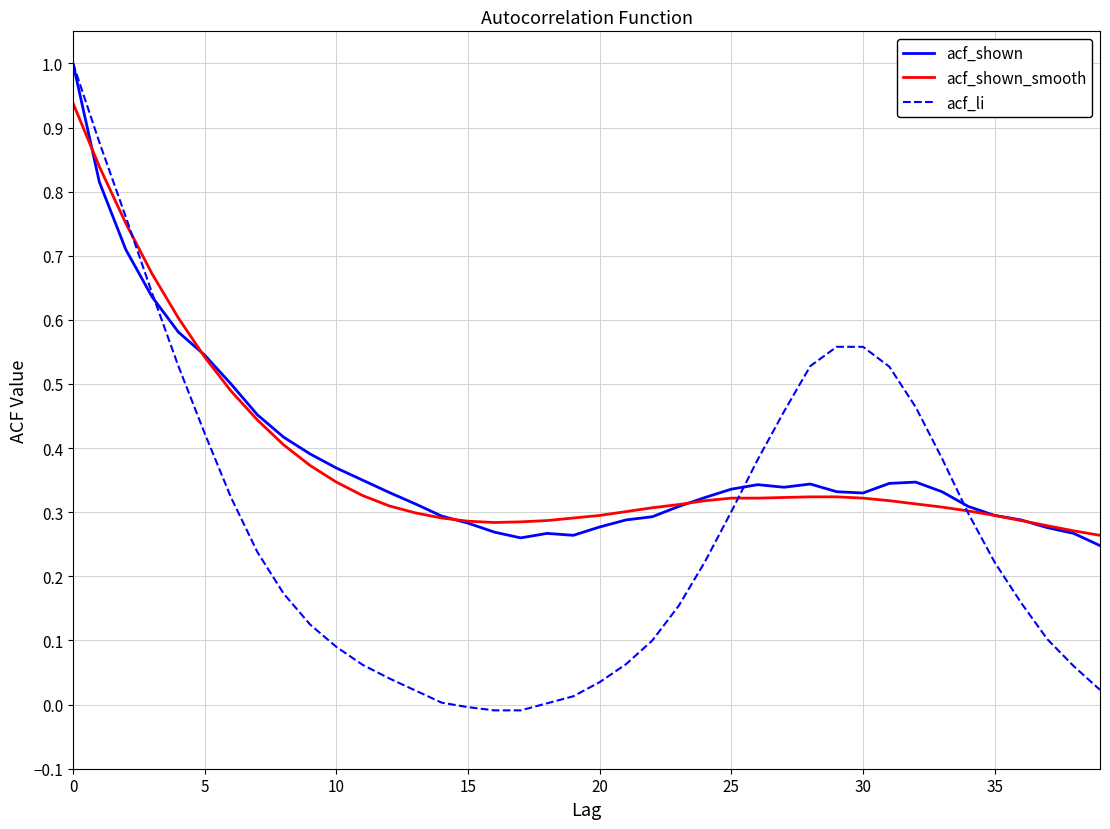

What are all the series names shown in the legend?

acf_shown, acf_shown_smooth, acf_li